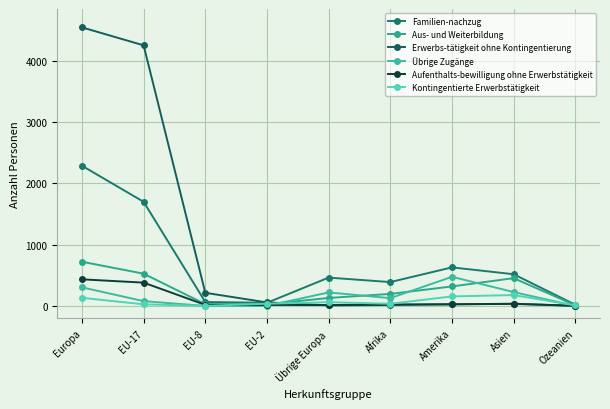

Reading right to left, list all the values displayed in this chart.

Familien-nachzug: Ozeanien=20	Asien=518	Amerika=630	Afrika=390	Übrige Europa=463	EU-2=52	EU-8=65	EU-17=1700	Europa=2289
Aus- und Weiterbildung: Ozeanien=11	Asien=454	Amerika=319	Afrika=197	Übrige Europa=131	EU-2=28	EU-8=30	EU-17=527	Europa=722
Erwerbs-tätigkeit ohne Kontingentierung: Ozeanien=6	Asien=33	Amerika=29	Afrika=16	Übrige Europa=10	EU-2=58	EU-8=215	EU-17=4254	Europa=4547
Übrige Zugänge: Ozeanien=1	Asien=227	Amerika=476	Afrika=128	Übrige Europa=221	EU-2=2	EU-8=1	EU-17=79	Europa=304
Aufenthalts-bewilligung ohne Erwerbstätigkeit: Ozeanien=1	Asien=37	Amerika=26	Afrika=25	Übrige Europa=15	EU-2=17	EU-8=18	EU-17=381	Europa=435
Kontingentierte Erwerbstätigkeit: Ozeanien=9	Asien=178	Amerika=156	Afrika=36	Übrige Europa=62	EU-2=37	EU-8=2	EU-17=27	Europa=133